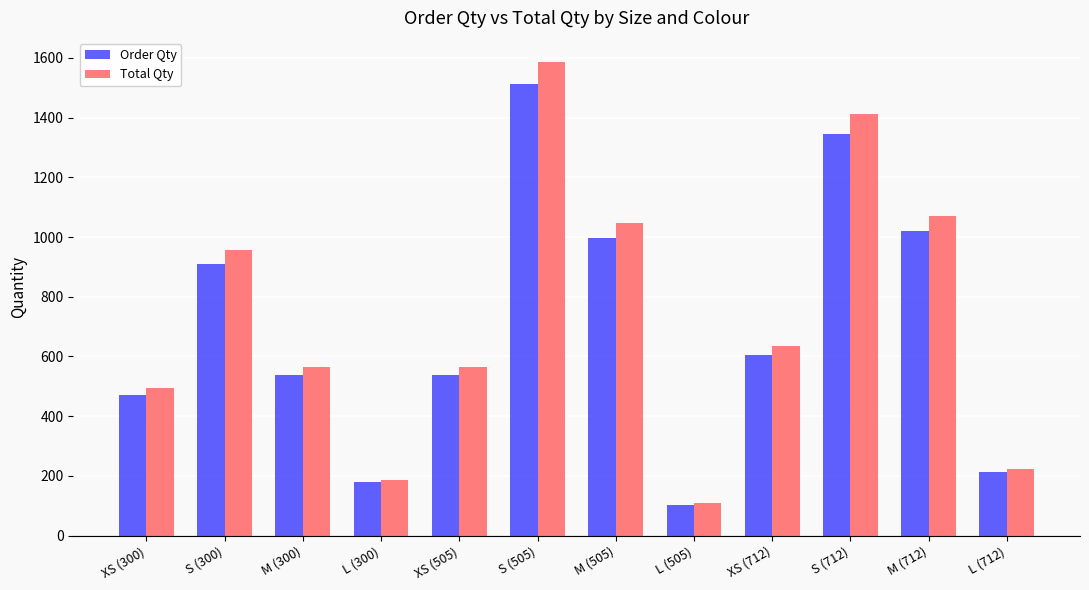

What is the sum of all Order Qty values?

8425.0